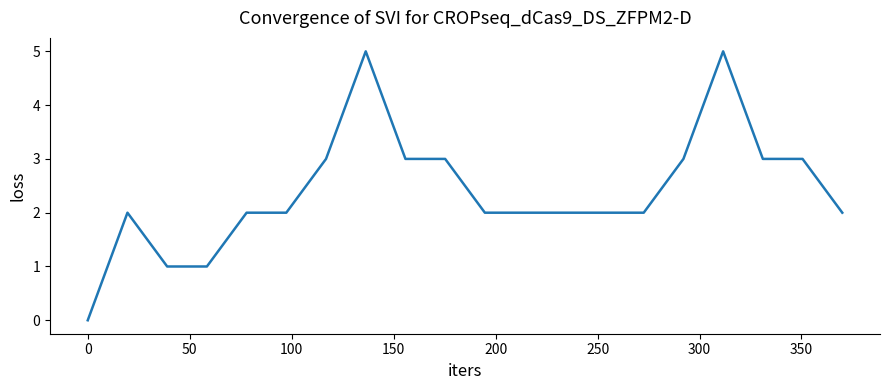

What is the average value?

2